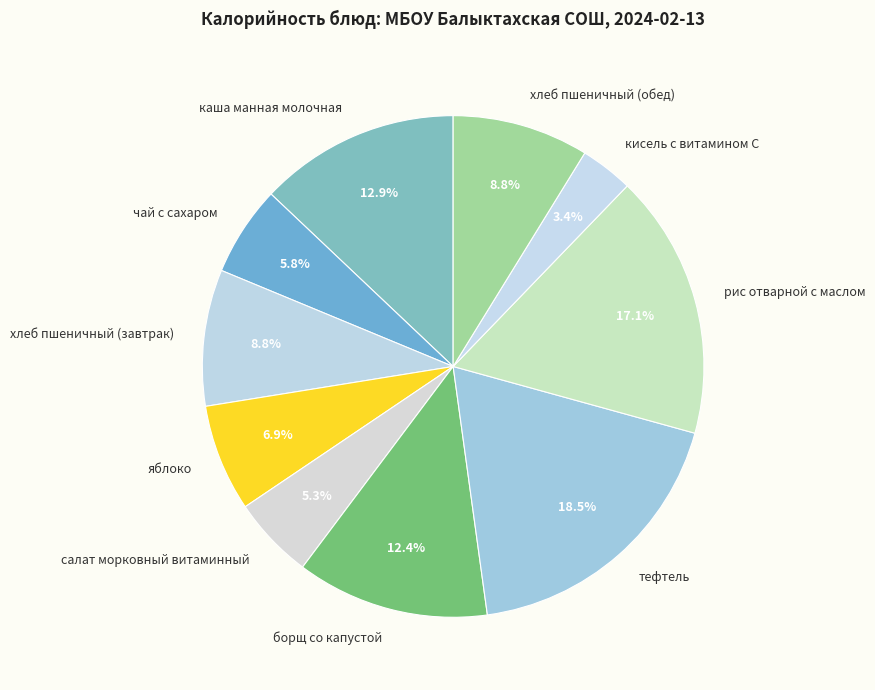

How much of the chart is everything except чай с сахаром?

94.2%